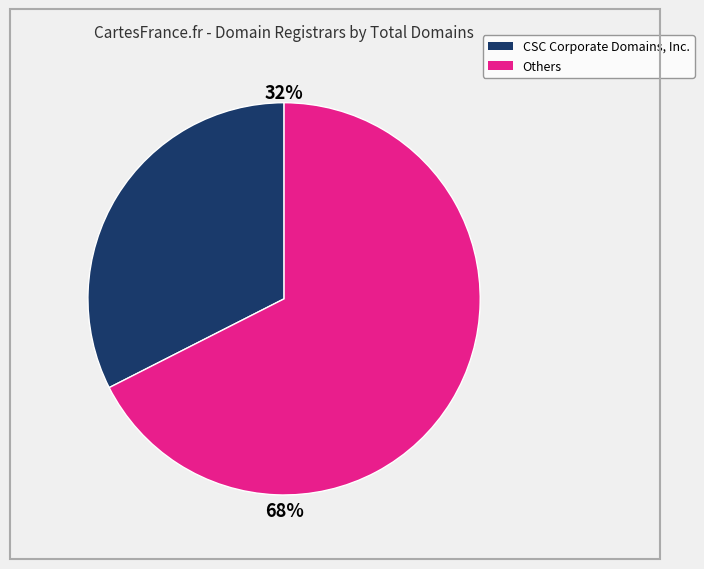

Is there any slice that represents more than half of the pie?

Yes